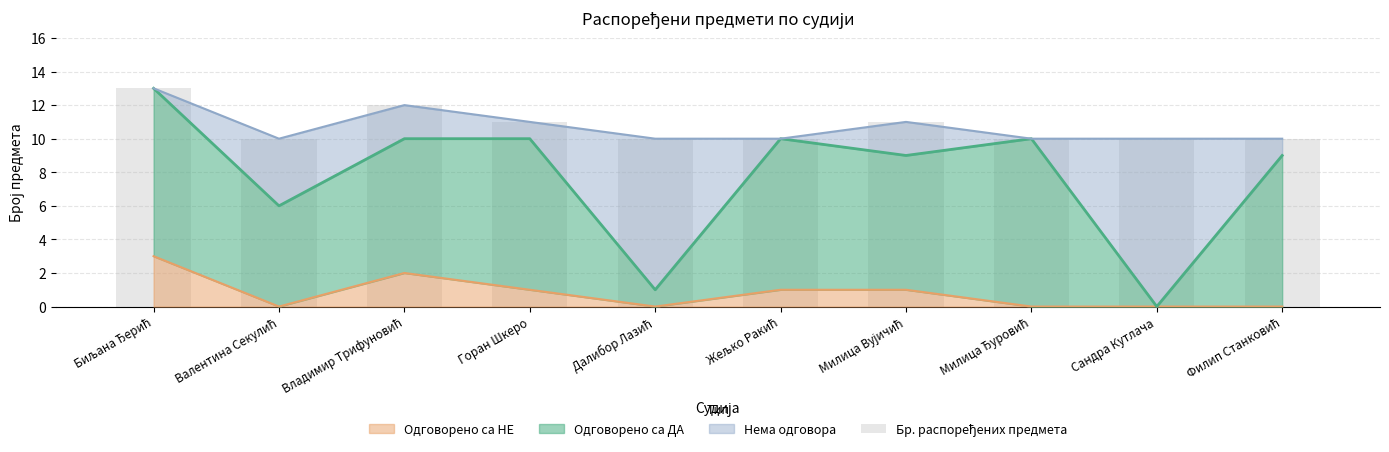

The Одговорено са НЕ series shows 1 at Горан Шкеро. True or false?

True